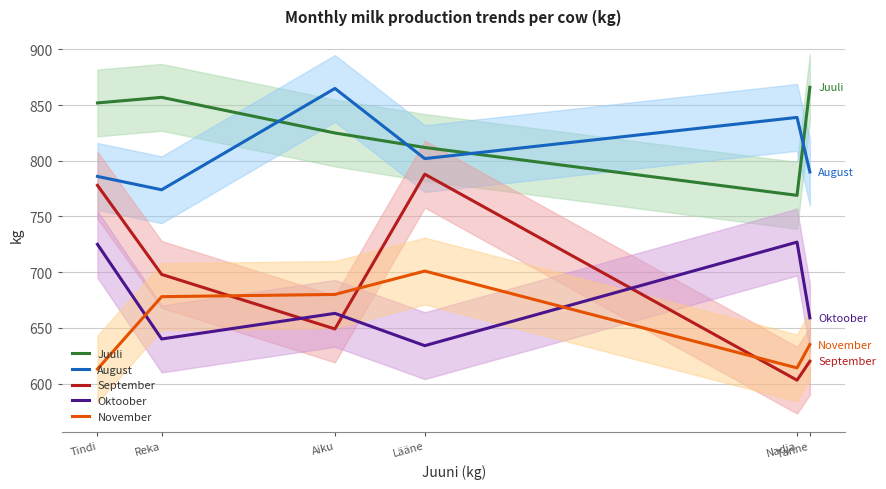

Where is Oktoober nearest to the value 680?

Aiku